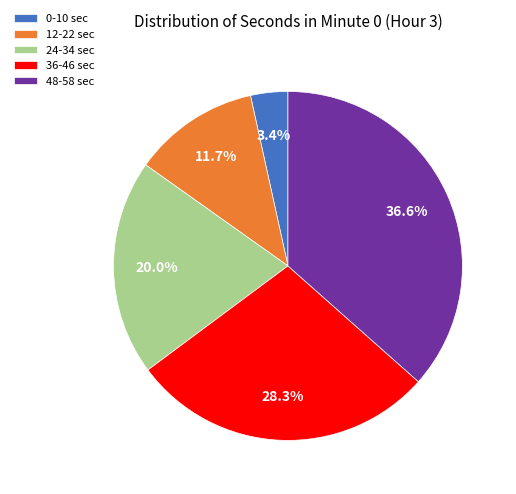

Combined, do 0-10 sec and 36-46 sec account for over 50%?

No